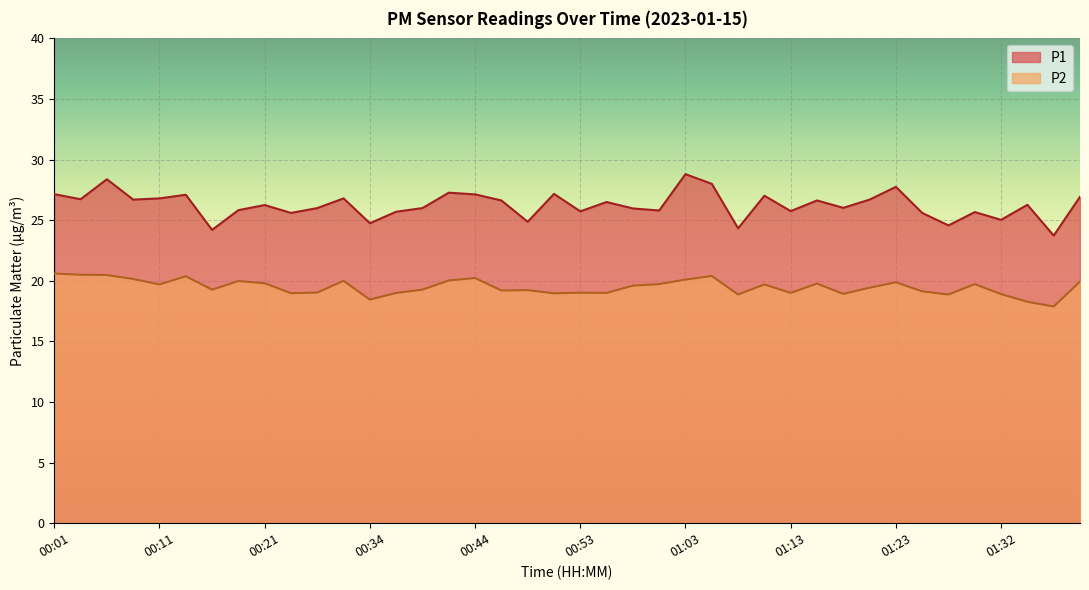

What is the label of the 3rd point from the left?

00:06